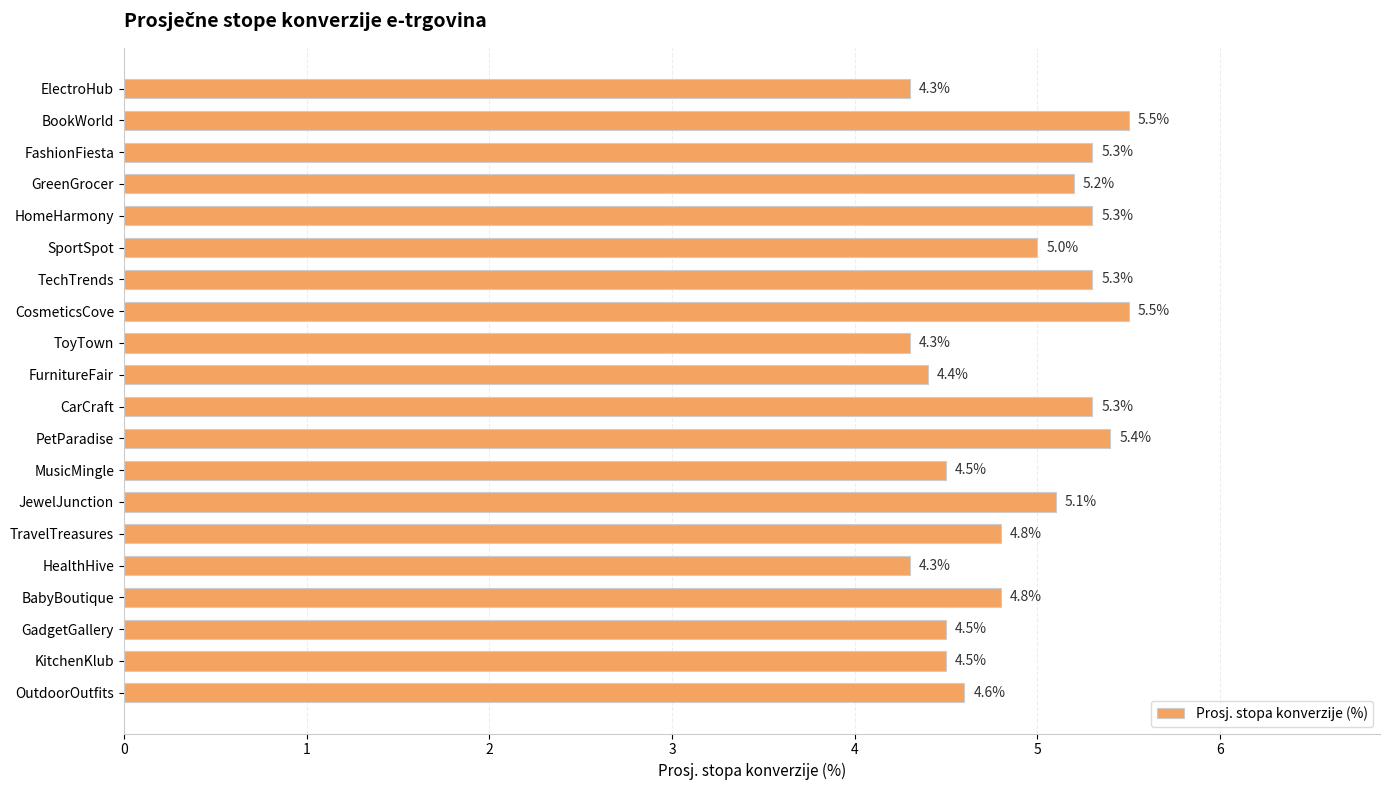

Which has a higher value, OutdoorOutfits or CosmeticsCove?

CosmeticsCove